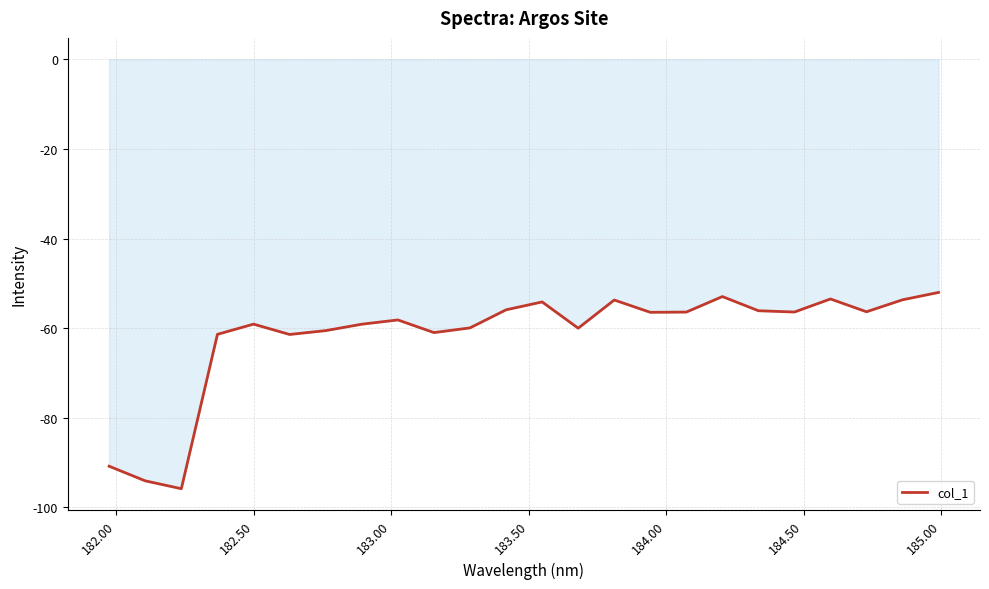

What is the difference between the maximum and minimum values?

43.8